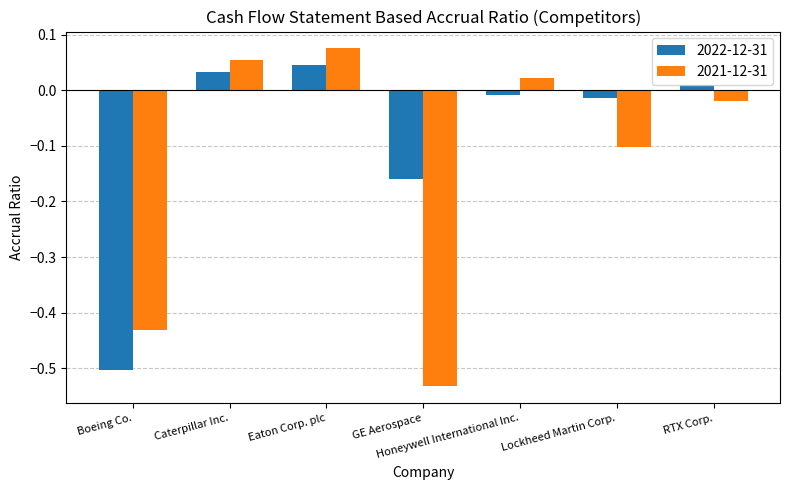

What is the difference between the second highest and minimum values in the 2022-12-31 series?

0.5